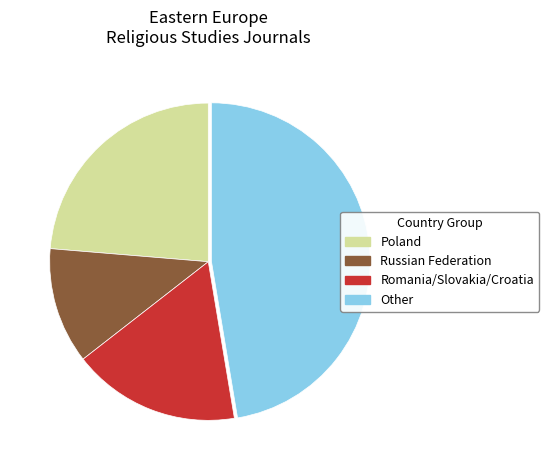

Count the number of slices in the pie.

4